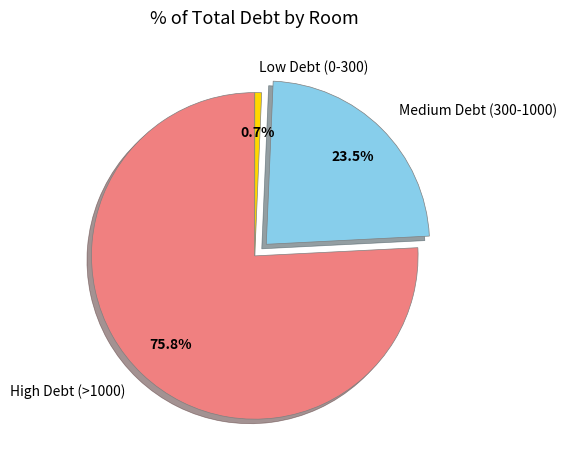

What is the smallest slice in the pie chart?

Low Debt (0-300)